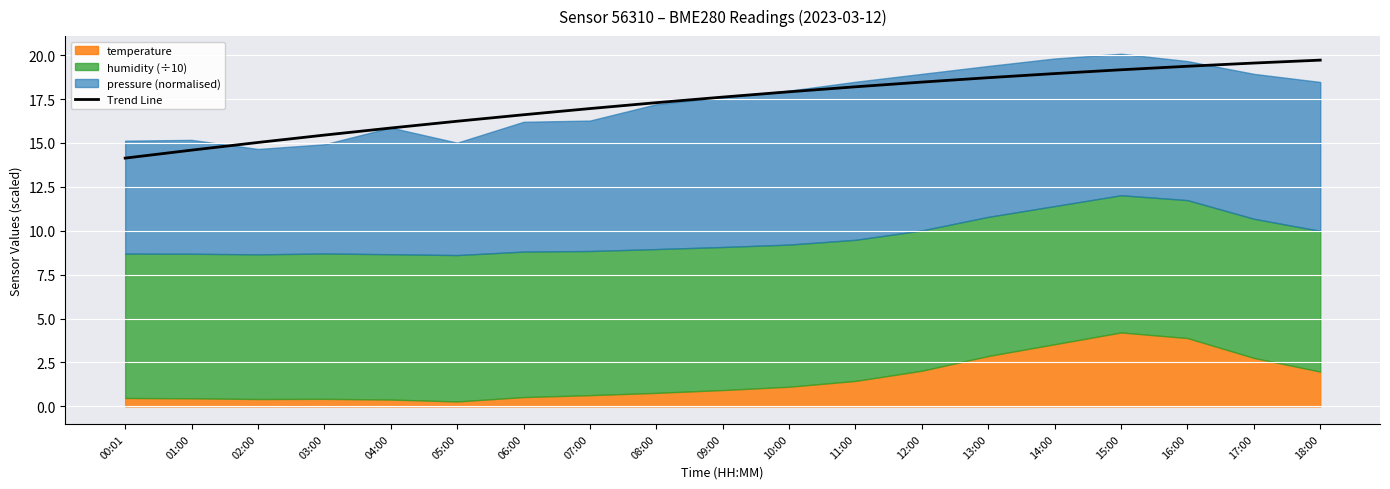

What is the sum of the values at 02:00 and 16:00?

34.4